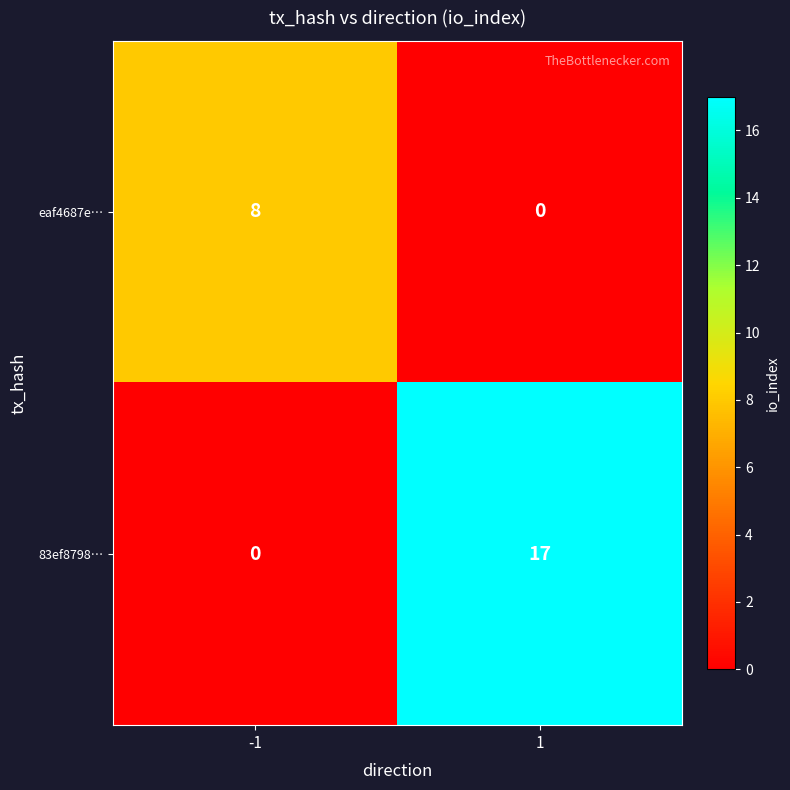

At -1, list the series in order from largest to smallest.

eaf4687e…, 83ef8798…